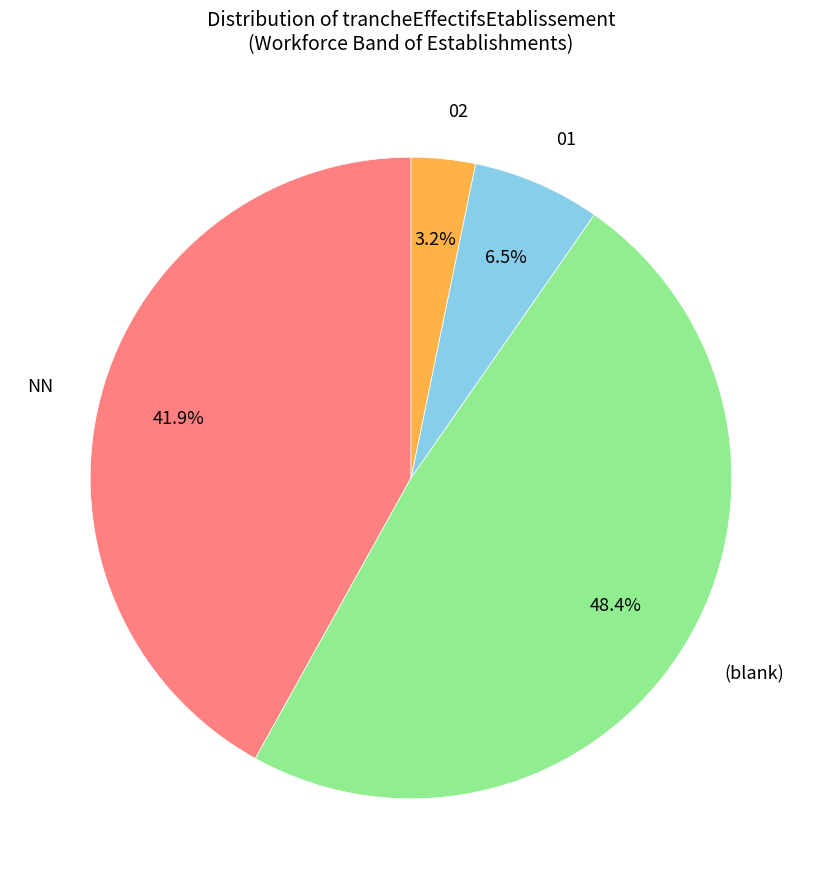

Is there any slice that represents more than half of the pie?

No